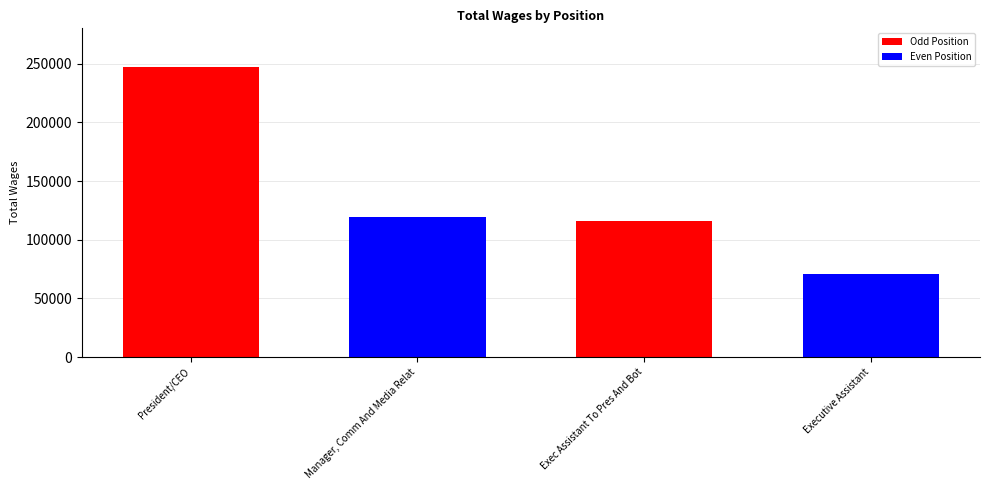

Reading left to right, extract all data points from this chart.

President/CEO=247416	Manager, Comm And Media Relat=119700	Exec Assistant To Pres And Bot=116151	Executive Assistant=70993